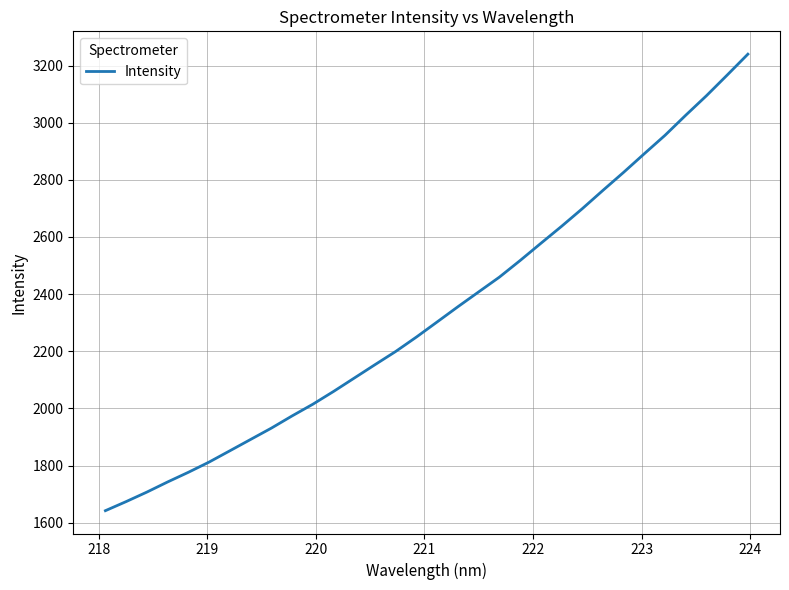

What is the greatest value displayed?

3239.9